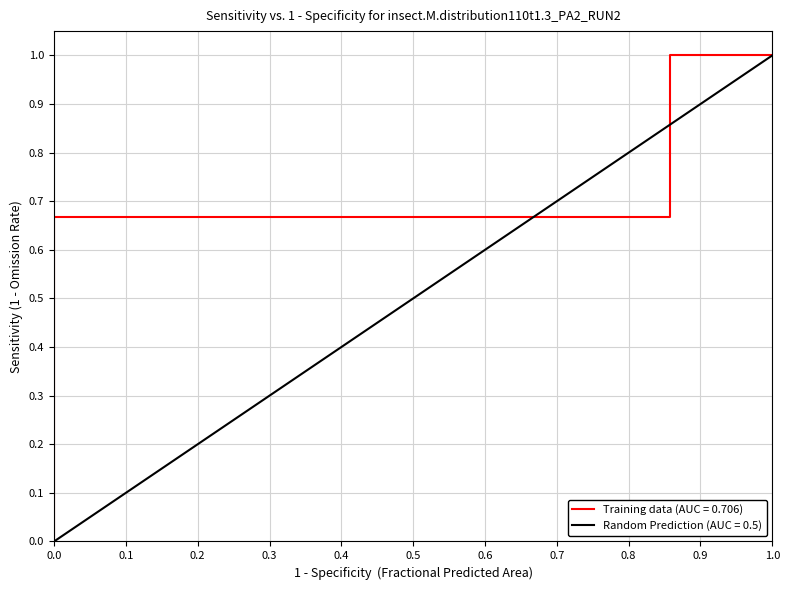

Does the chart display data point markers on the line(s)?

No